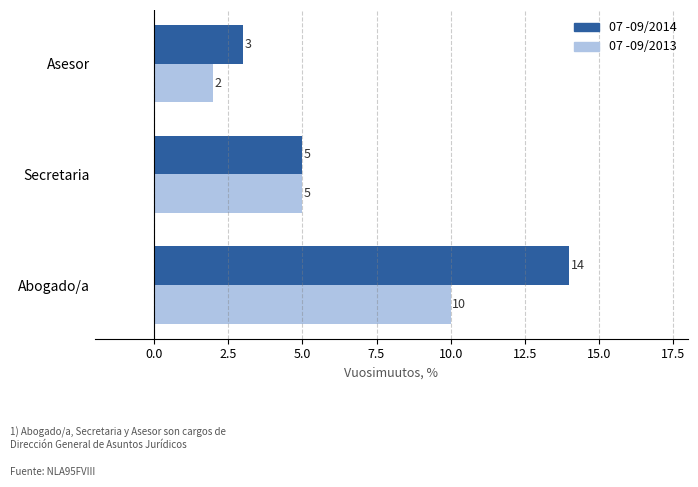

At which category does the chart reach its peak across all series?

Abogado/a